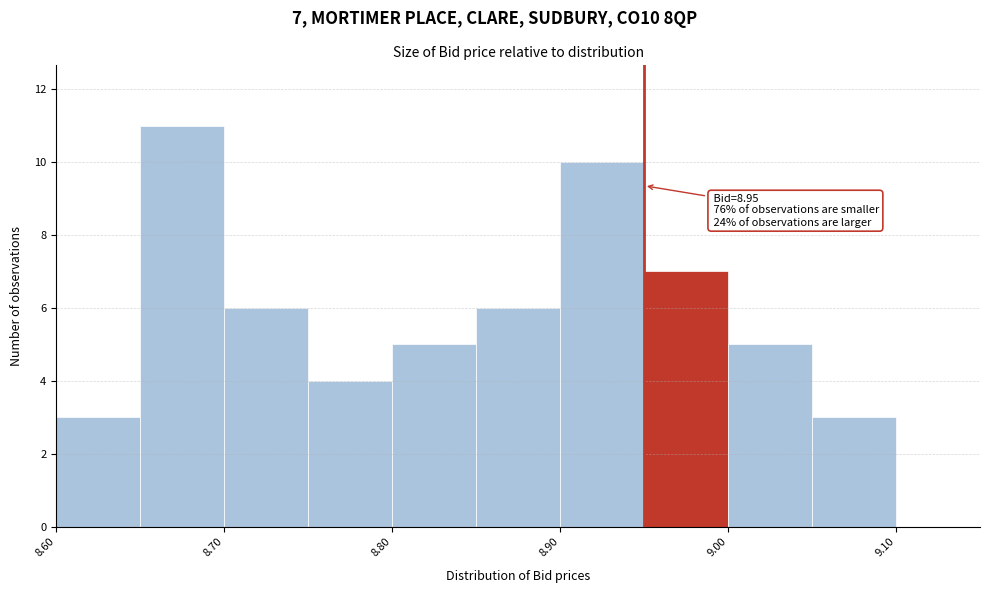

Which range on the x-axis has the tallest bar?

8.65 to 8.70